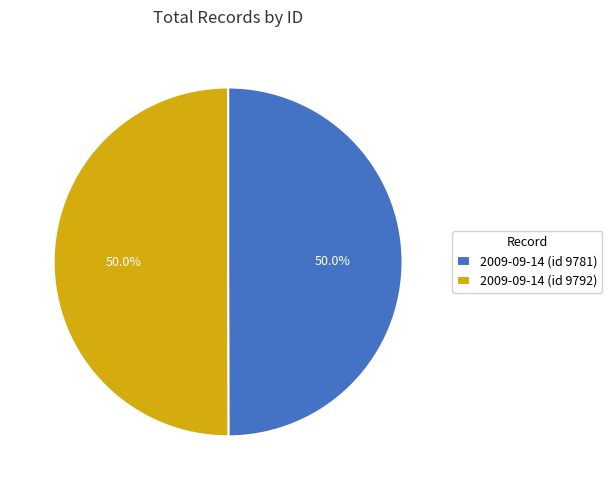

How much of the chart is everything except 2009-09-14 (id 9781)?

50.0%